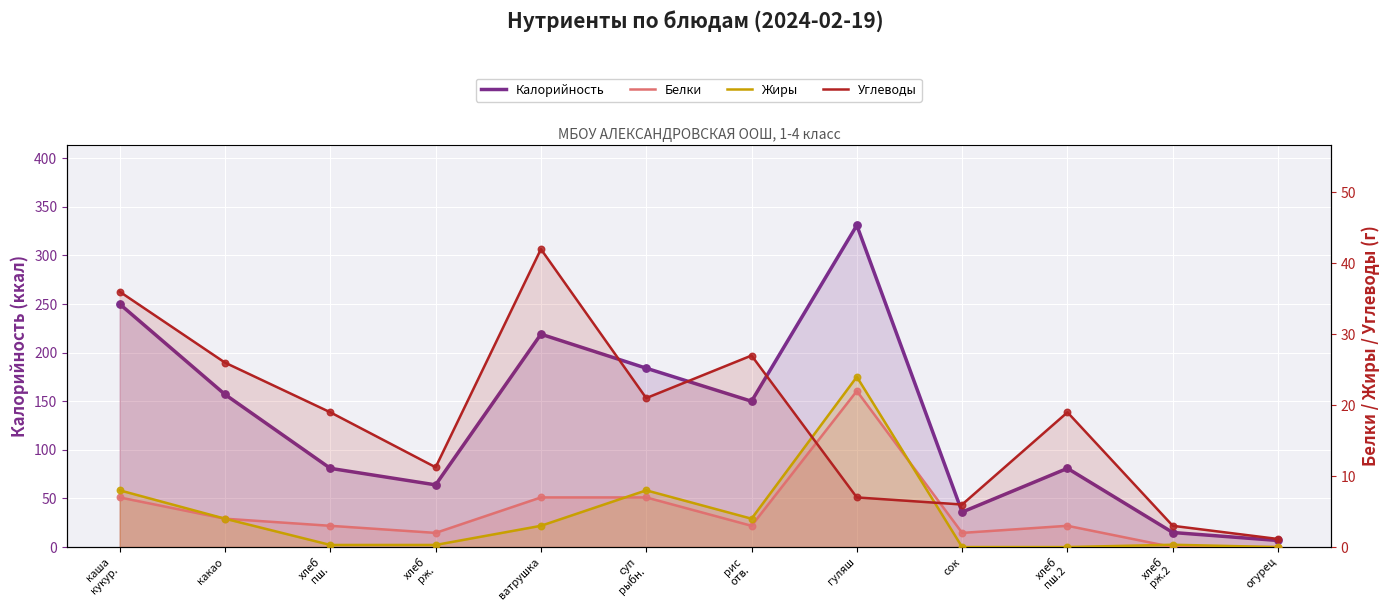

Which series has the largest total across all categories?

Калорийность